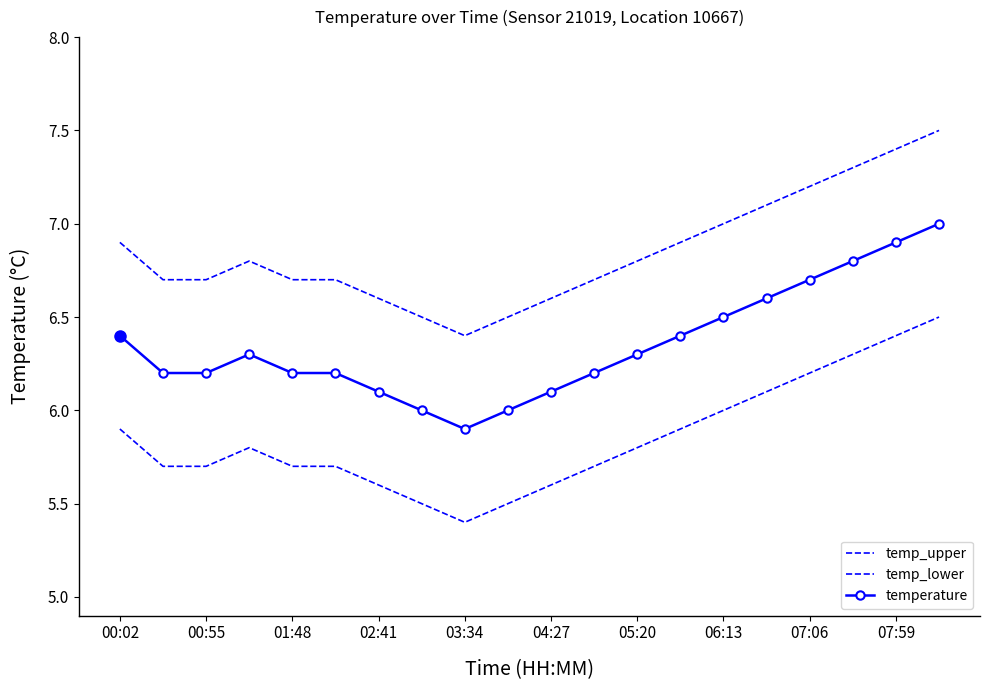

How many interior local peaks does the temperature series have?

1